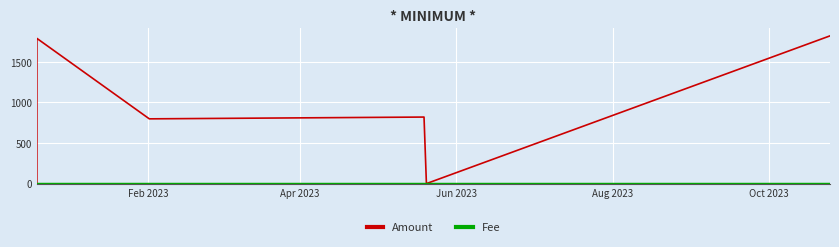

Which series has the widest spread of values?

Amount